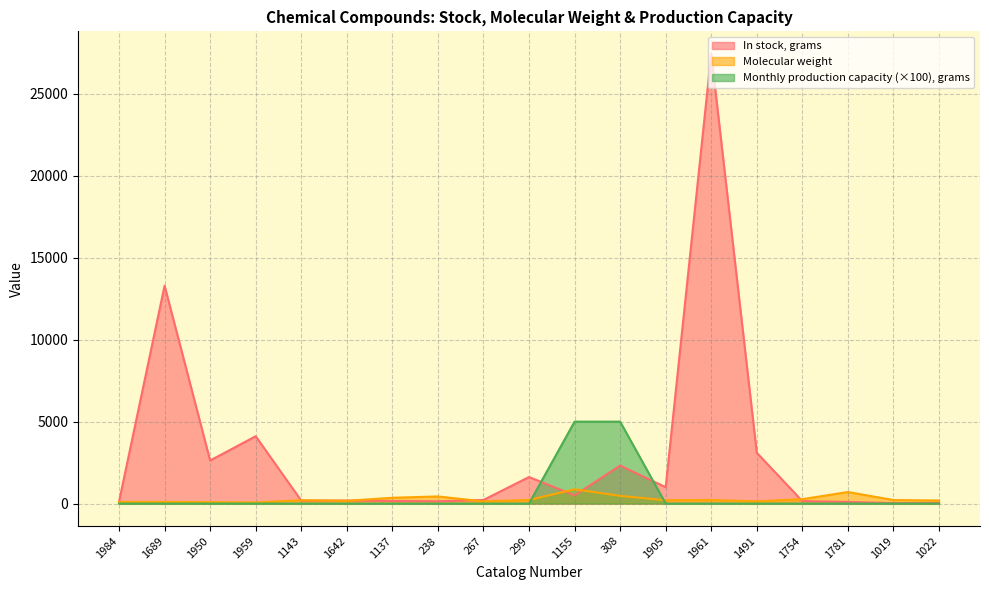

Which series has the widest spread of values?

In stock, grams